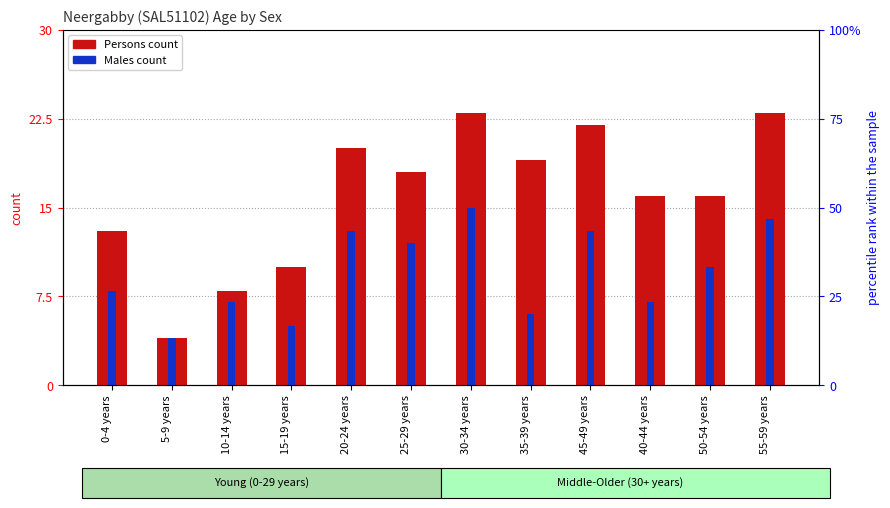

What is the label of the 6th bar from the left?

25-29 years